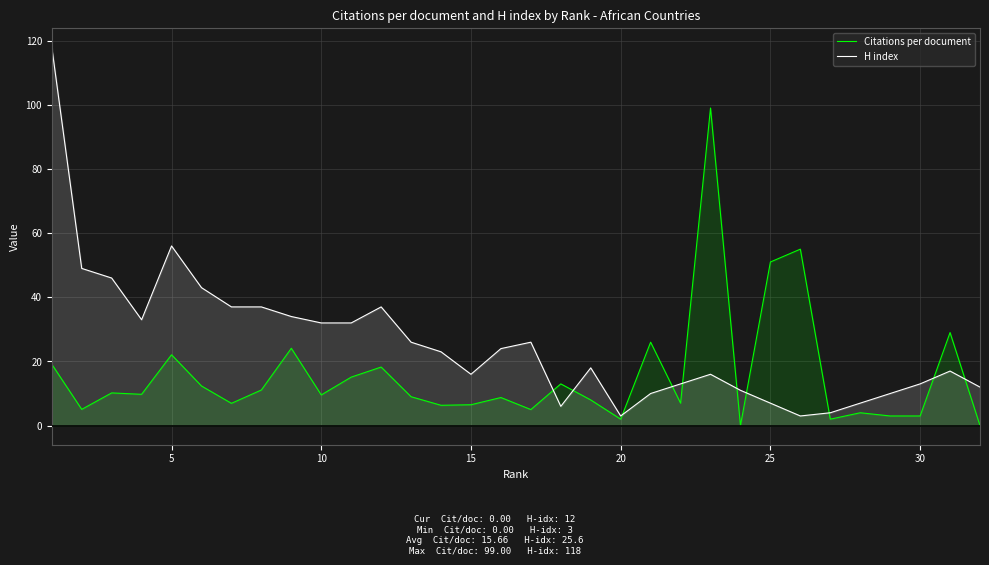

How many interior local peaks does the Citations per document series have?

11